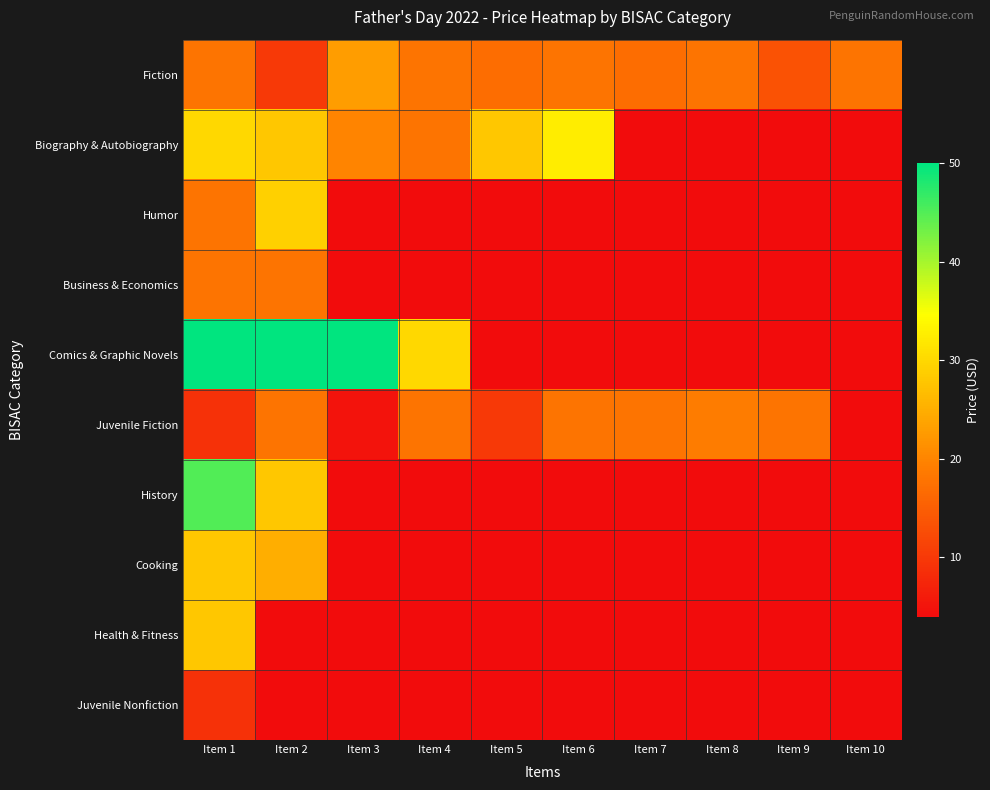

Reading left to right, what are all the values shown in this chart?

Fiction: Item 1=18.0	Item 2=10.0	Item 3=23.0	Item 4=18.0	Item 5=17.0	Item 6=18.0	Item 7=17.0	Item 8=18.0	Item 9=13.5	Item 10=18.0
Biography & Autobiography: Item 1=29.9	Item 2=28.0	Item 3=19.9	Item 4=18.0	Item 5=28.0	Item 6=32.5	Item 7=4.0	Item 8=4.0	Item 9=4.0	Item 10=4.0
Humor: Item 1=18.0	Item 2=29.0	Item 3=4.0	Item 4=4.0	Item 5=4.0	Item 6=4.0	Item 7=4.0	Item 8=4.0	Item 9=4.0	Item 10=4.0
Business & Economics: Item 1=18.0	Item 2=18.0	Item 3=4.0	Item 4=4.0	Item 5=4.0	Item 6=4.0	Item 7=4.0	Item 8=4.0	Item 9=4.0	Item 10=4.0
Comics & Graphic Novels: Item 1=50.0	Item 2=50.0	Item 3=50.0	Item 4=30.0	Item 5=4.0	Item 6=4.0	Item 7=4.0	Item 8=4.0	Item 9=4.0	Item 10=4.0
Juvenile Fiction: Item 1=9.0	Item 2=18.0	Item 3=5.0	Item 4=18.0	Item 5=10.0	Item 6=18.0	Item 7=18.0	Item 8=19.0	Item 9=18.0	Item 10=4.0
History: Item 1=45.0	Item 2=28.0	Item 3=4.0	Item 4=4.0	Item 5=4.0	Item 6=4.0	Item 7=4.0	Item 8=4.0	Item 9=4.0	Item 10=4.0
Cooking: Item 1=28.0	Item 2=25.0	Item 3=4.0	Item 4=4.0	Item 5=4.0	Item 6=4.0	Item 7=4.0	Item 8=4.0	Item 9=4.0	Item 10=4.0
Health & Fitness: Item 1=28.0	Item 2=4.0	Item 3=4.0	Item 4=4.0	Item 5=4.0	Item 6=4.0	Item 7=4.0	Item 8=4.0	Item 9=4.0	Item 10=4.0
Juvenile Nonfiction: Item 1=9.0	Item 2=4.0	Item 3=4.0	Item 4=4.0	Item 5=4.0	Item 6=4.0	Item 7=4.0	Item 8=4.0	Item 9=4.0	Item 10=4.0